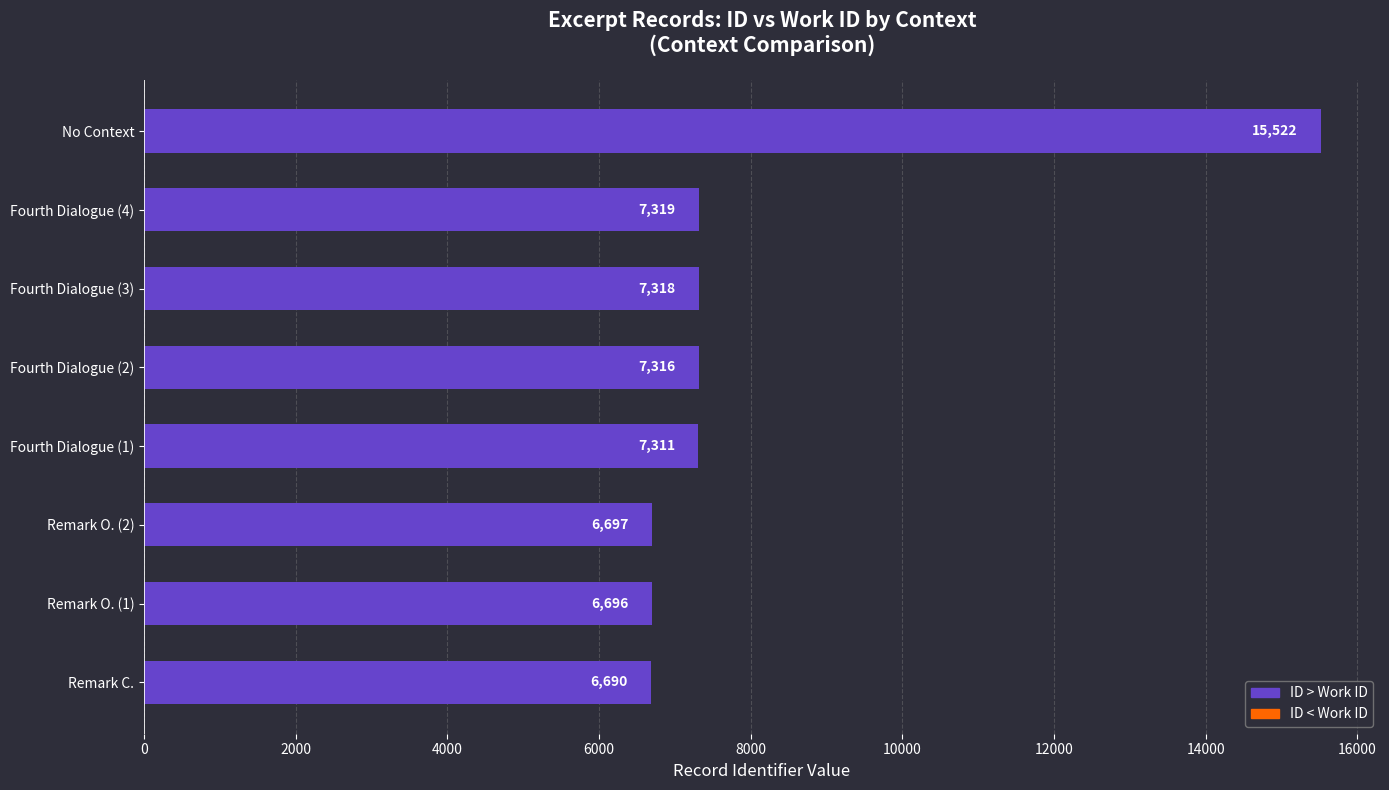

At which label is the value closest to 11106?

Fourth Dialogue (4)